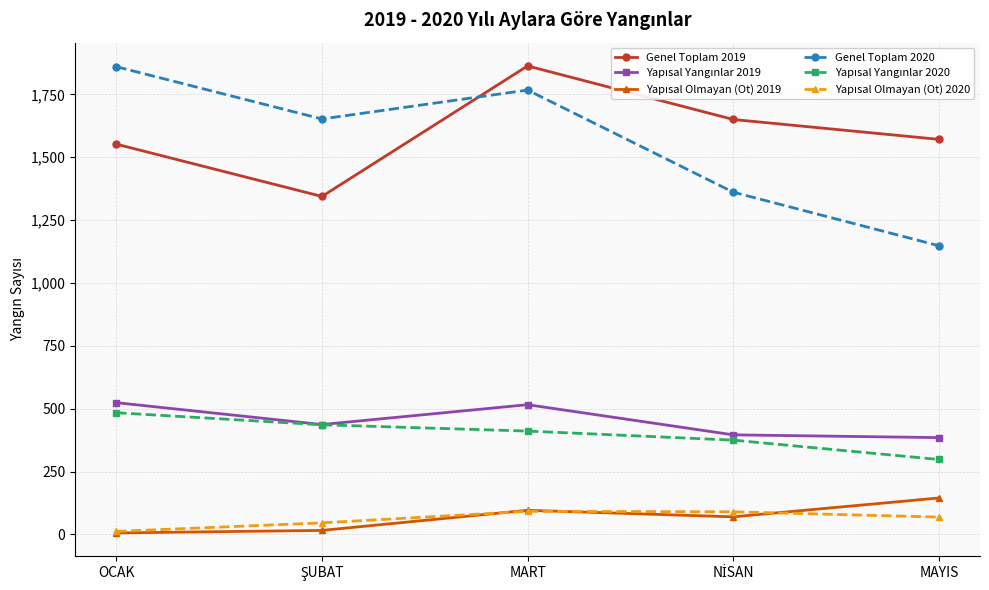

What is the spread (max minus min) of values at MAYIS?

1502